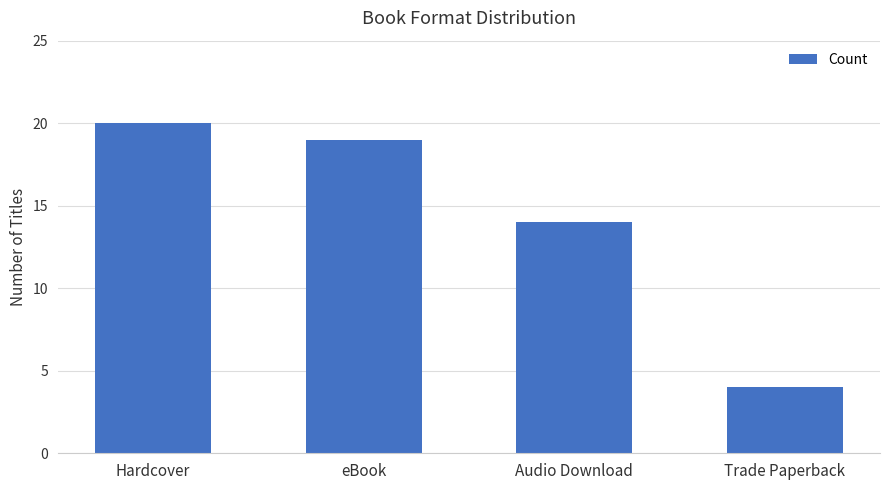

How many data points are less than 19?

2